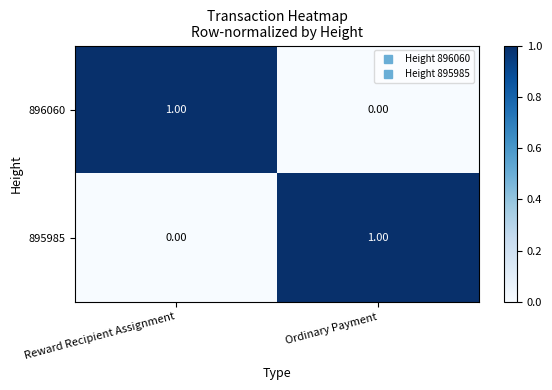

Rank the series at Ordinary Payment from highest to lowest value.

895985, 896060